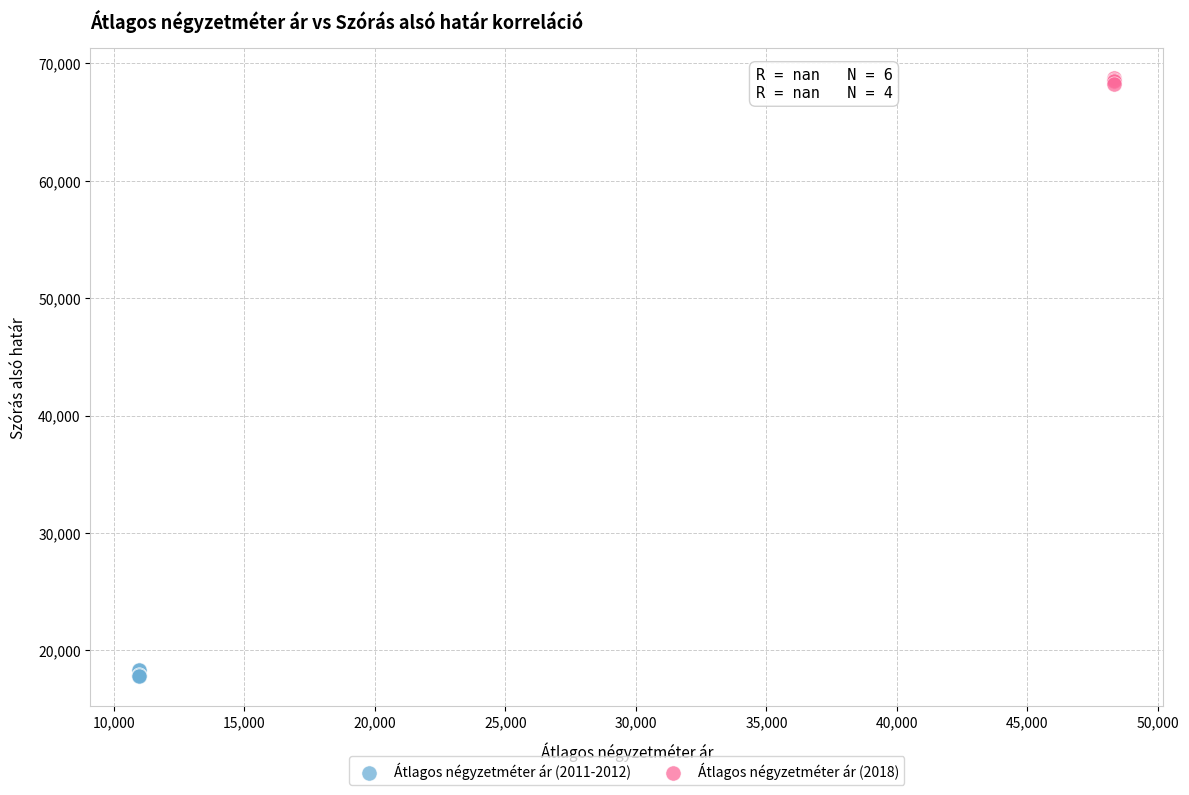

Which series reaches the minimum Y coordinate?

Átlagos négyzetméter ár (2011-2012)